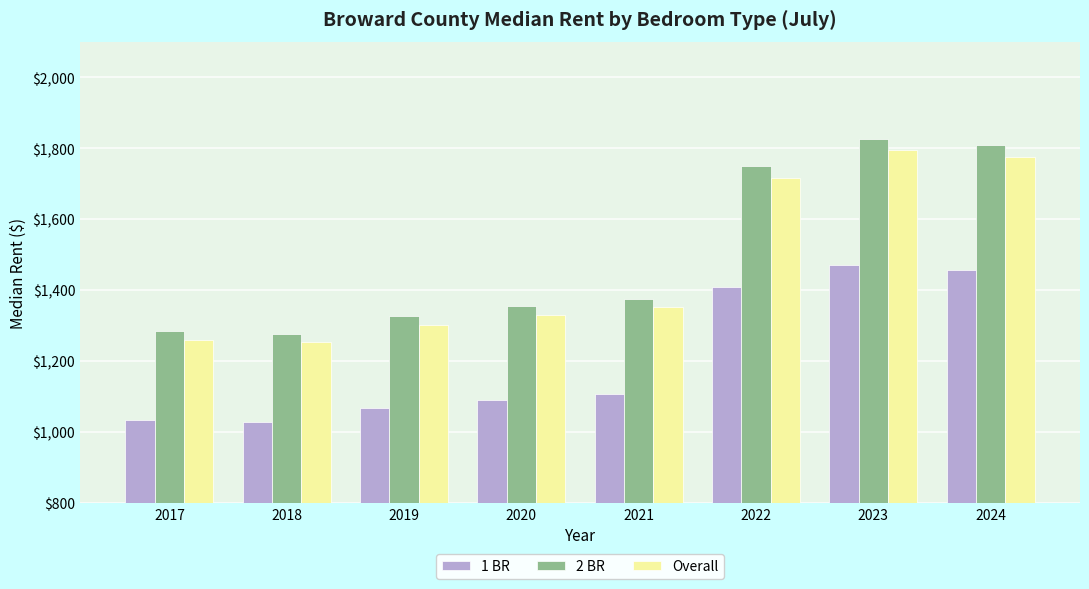

Is it true that 1 BR equals 1068 at 2019?

True